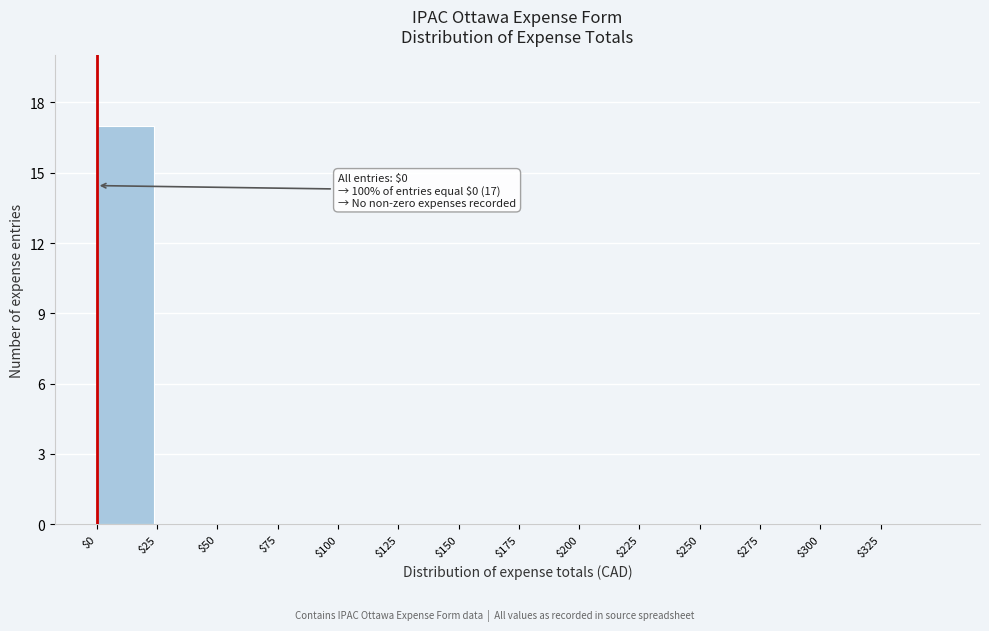

Which range on the x-axis has the tallest bar?

0 to 25